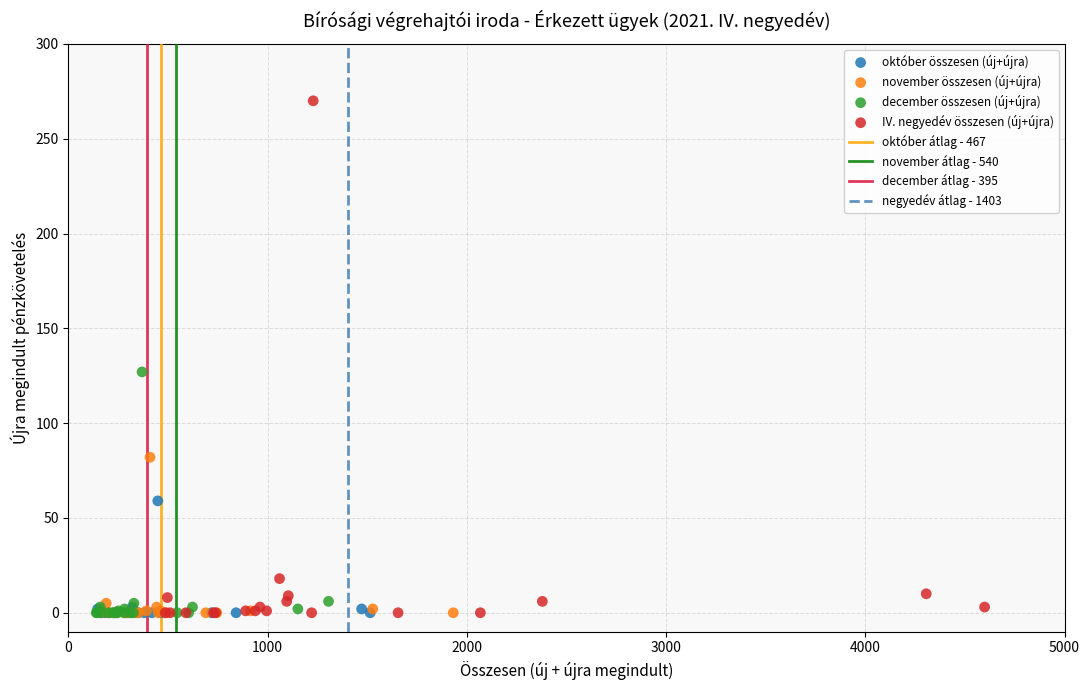

Which series has the widest spread of Y values?

IV. negyedév összesen (új+újra)